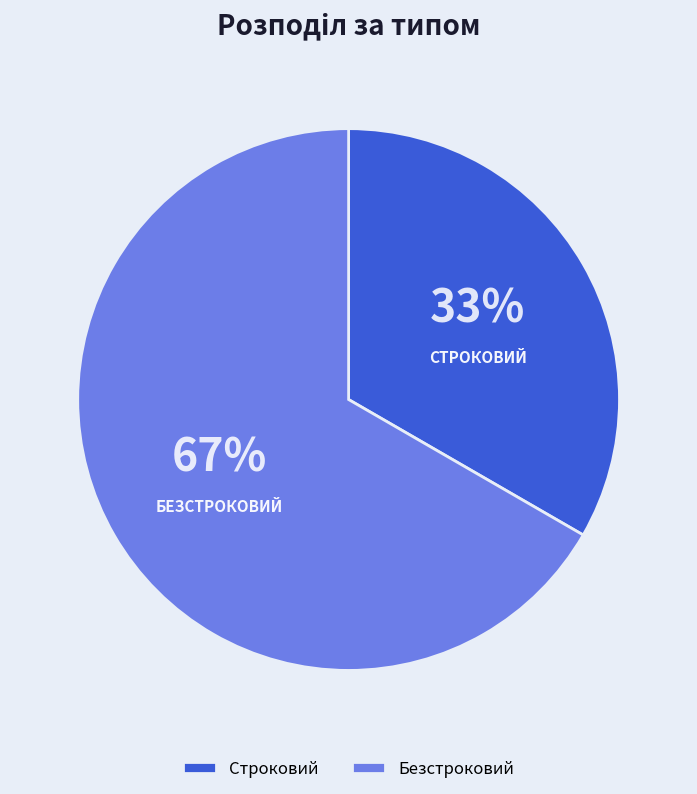

Which slice is the smallest?

Строковий